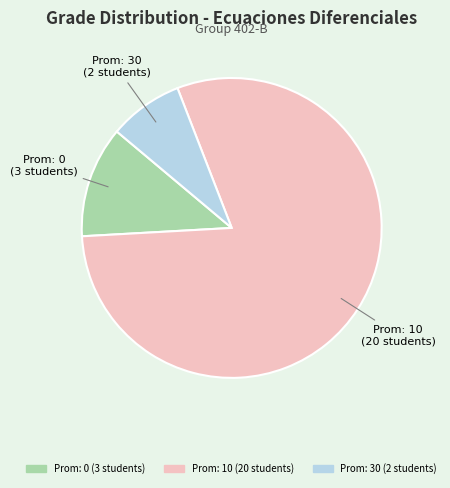

Is there any slice that represents more than half of the pie?

Yes